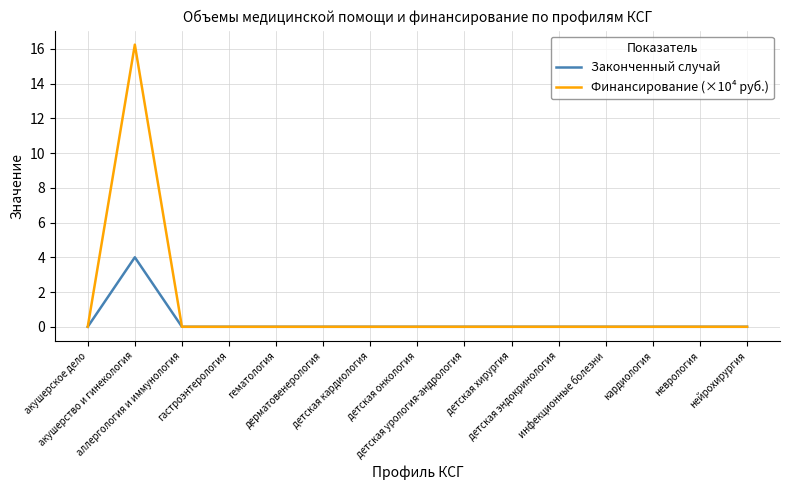

What is the average value of the Финансирование (×10⁴ руб.) series?

1.1